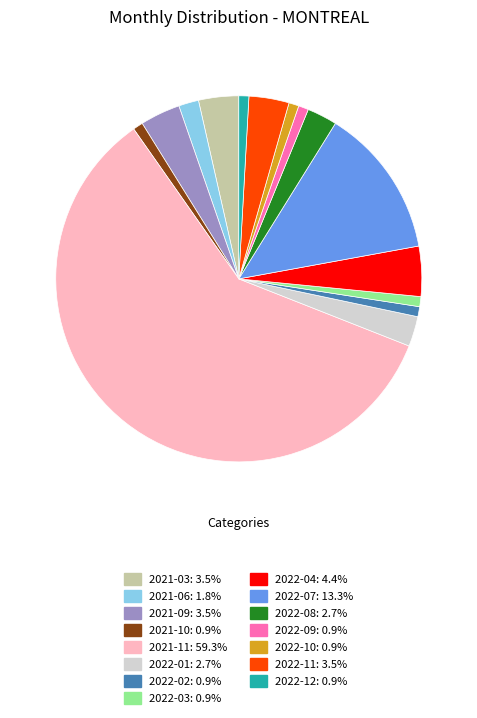

Which slice is the largest?

2021-11